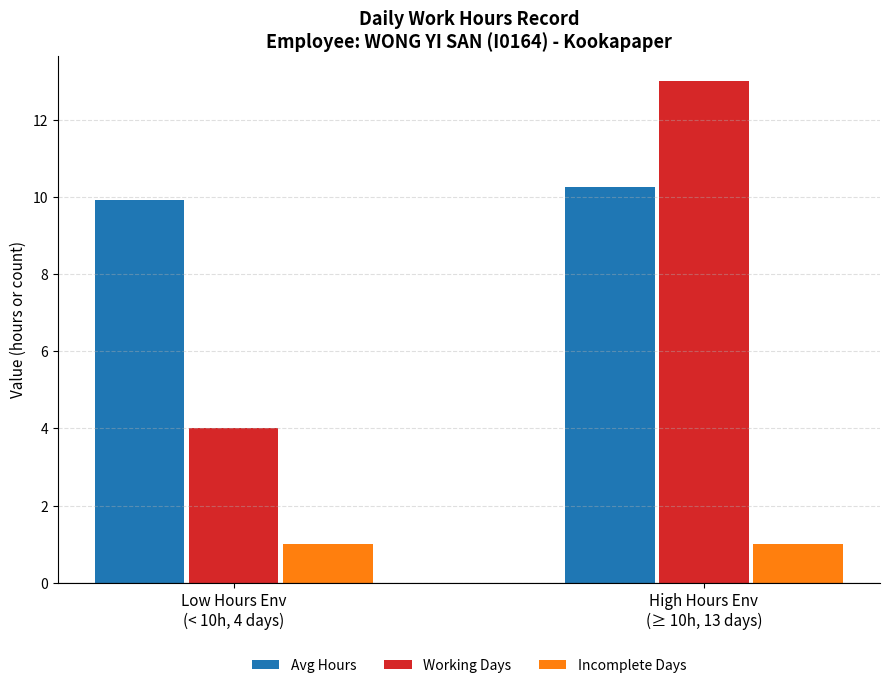

Which category has the highest value in the Avg Hours series?

High Hours Env
(≥ 10h, 13 days)